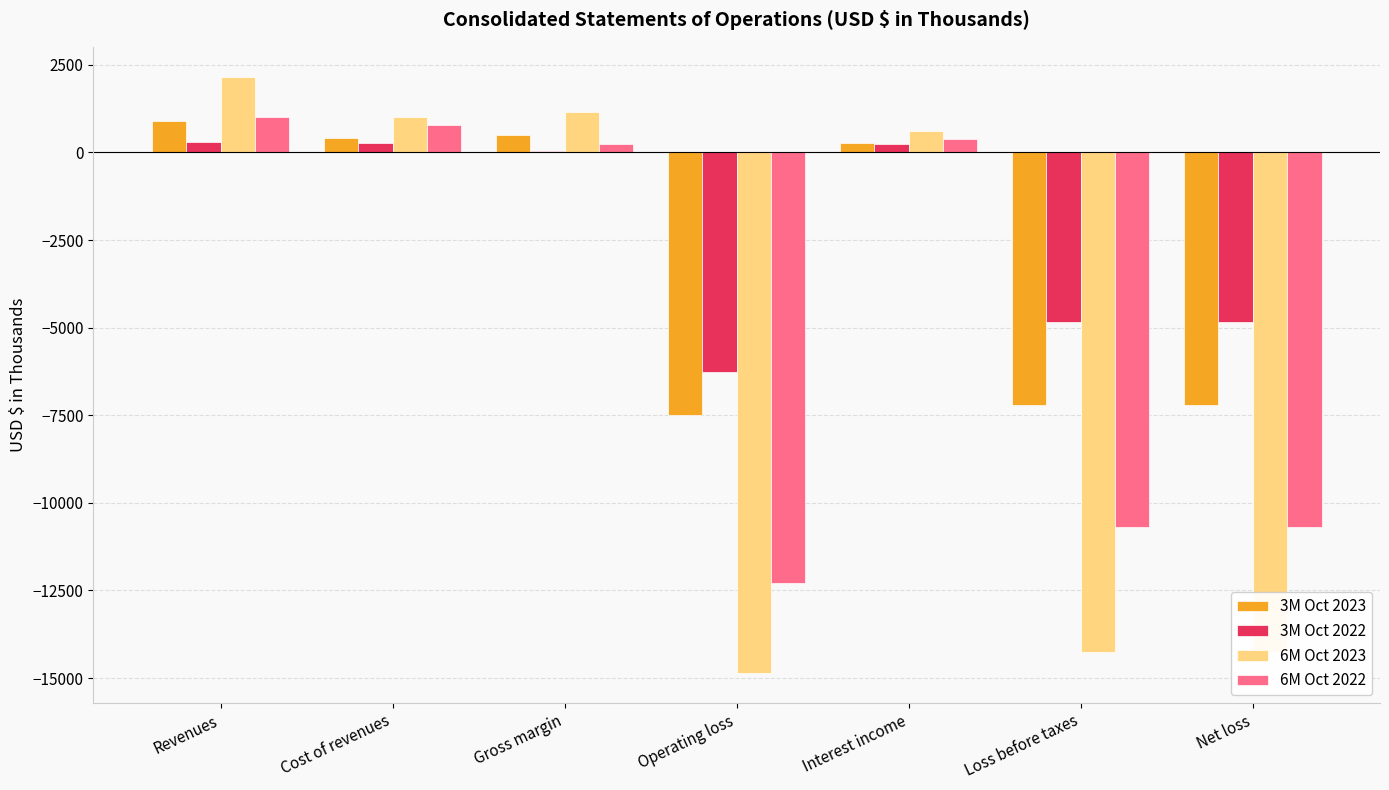

Is the value of 6M Oct 2023 at Interest income greater than the value of 3M Oct 2022 at Gross margin?

Yes